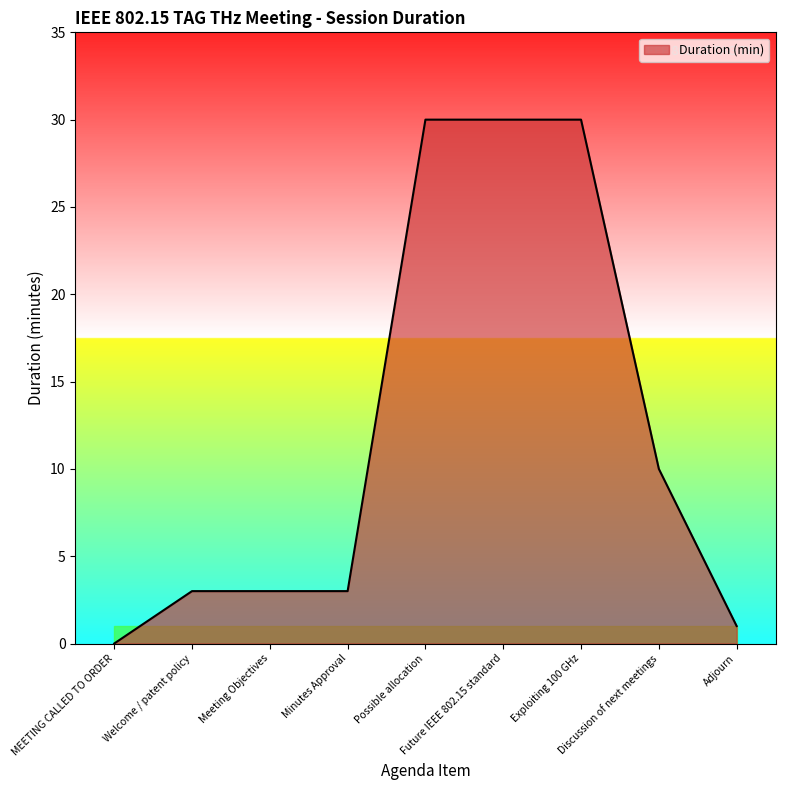

Where is the data nearest to the value 15?

Discussion of next meetings